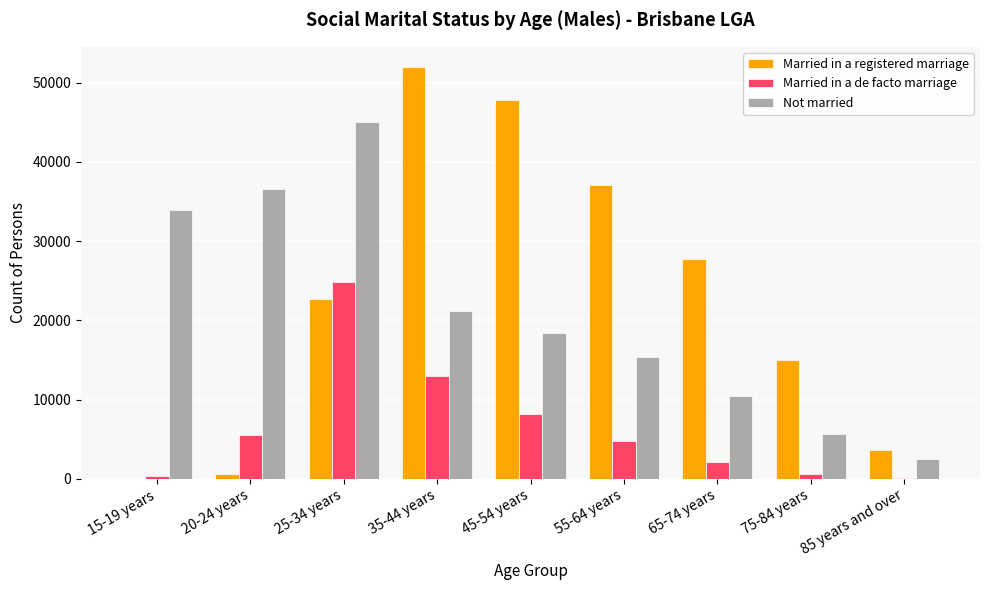

Reading left to right, list all the values displayed in this chart.

Married in a registered marriage: 15-19 years=11	20-24 years=615	25-34 years=22646	35-44 years=51940	45-54 years=47774	55-64 years=37082	65-74 years=27697	75-84 years=14993	85 years and over=3658
Married in a de facto marriage: 15-19 years=313	20-24 years=5561	25-34 years=24787	35-44 years=13011	45-54 years=8139	55-64 years=4780	65-74 years=2136	75-84 years=603	85 years and over=73
Not married: 15-19 years=33971	20-24 years=36552	25-34 years=44993	35-44 years=21225	45-54 years=18368	55-64 years=15335	65-74 years=10493	75-84 years=5615	85 years and over=2534